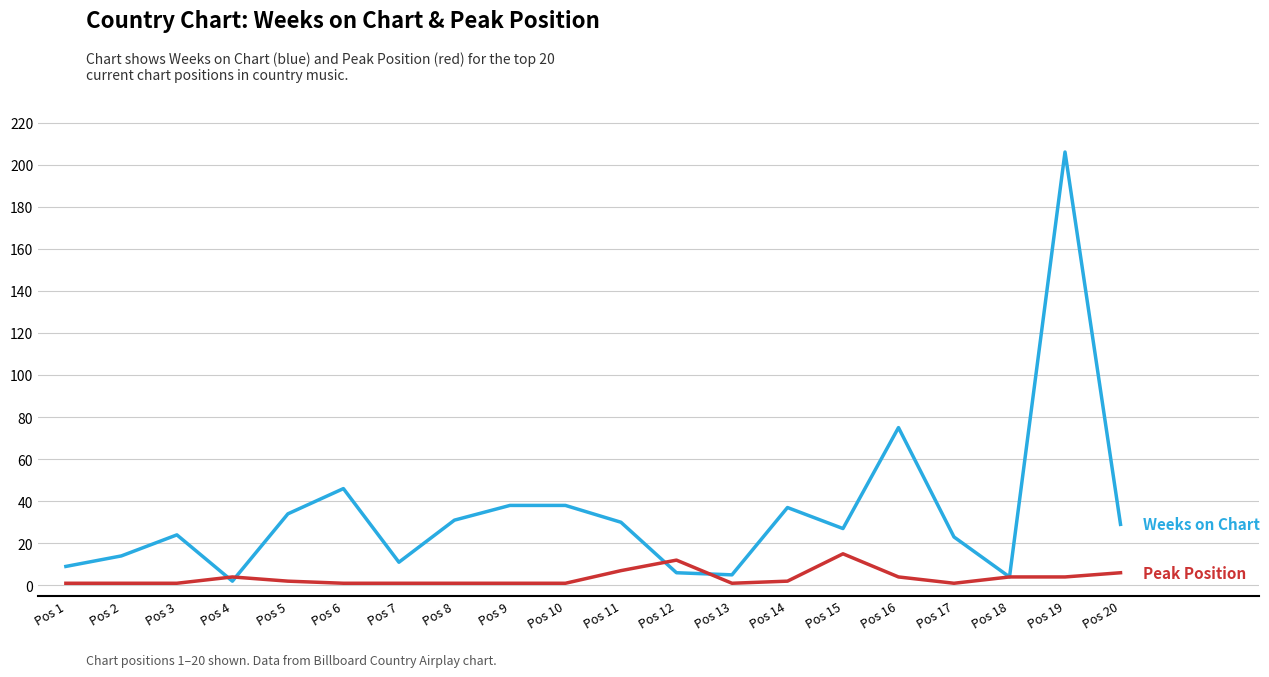

Reading left to right, what are all the values shown in this chart?

Weeks on Chart: 9	14	24	2	34	46	11	31	38	38	30	6	5	37	27	75	23	4	206	29
Peak Position: 1	1	1	4	2	1	1	1	1	1	7	12	1	2	15	4	1	4	4	6